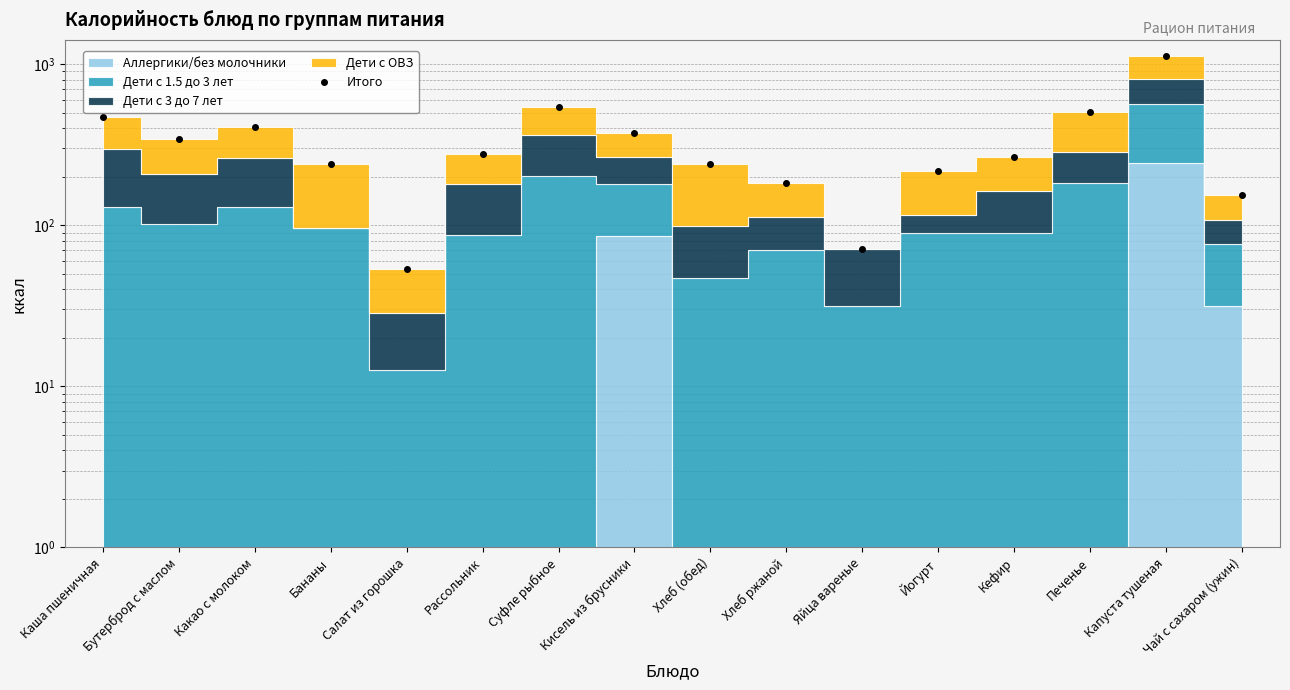

Is it true that the value at Йогурт is 216.0?

True